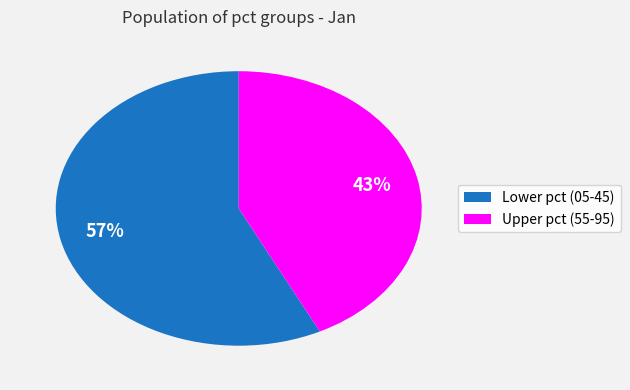

Is there any slice that represents more than half of the pie?

Yes